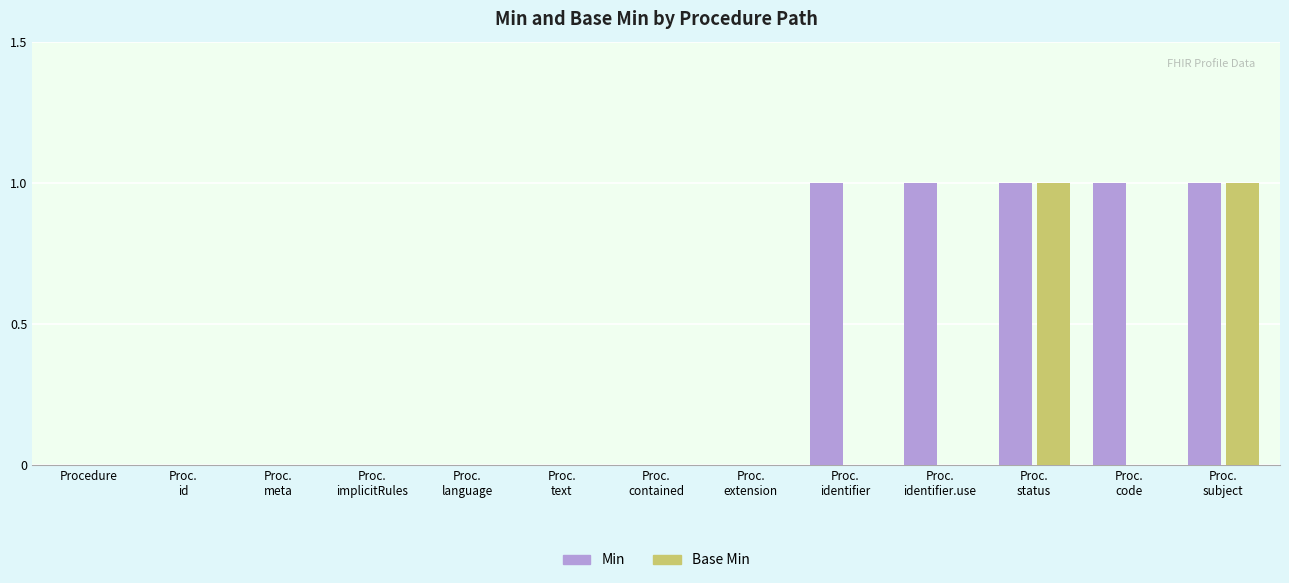

How many groups of bars are there?

13